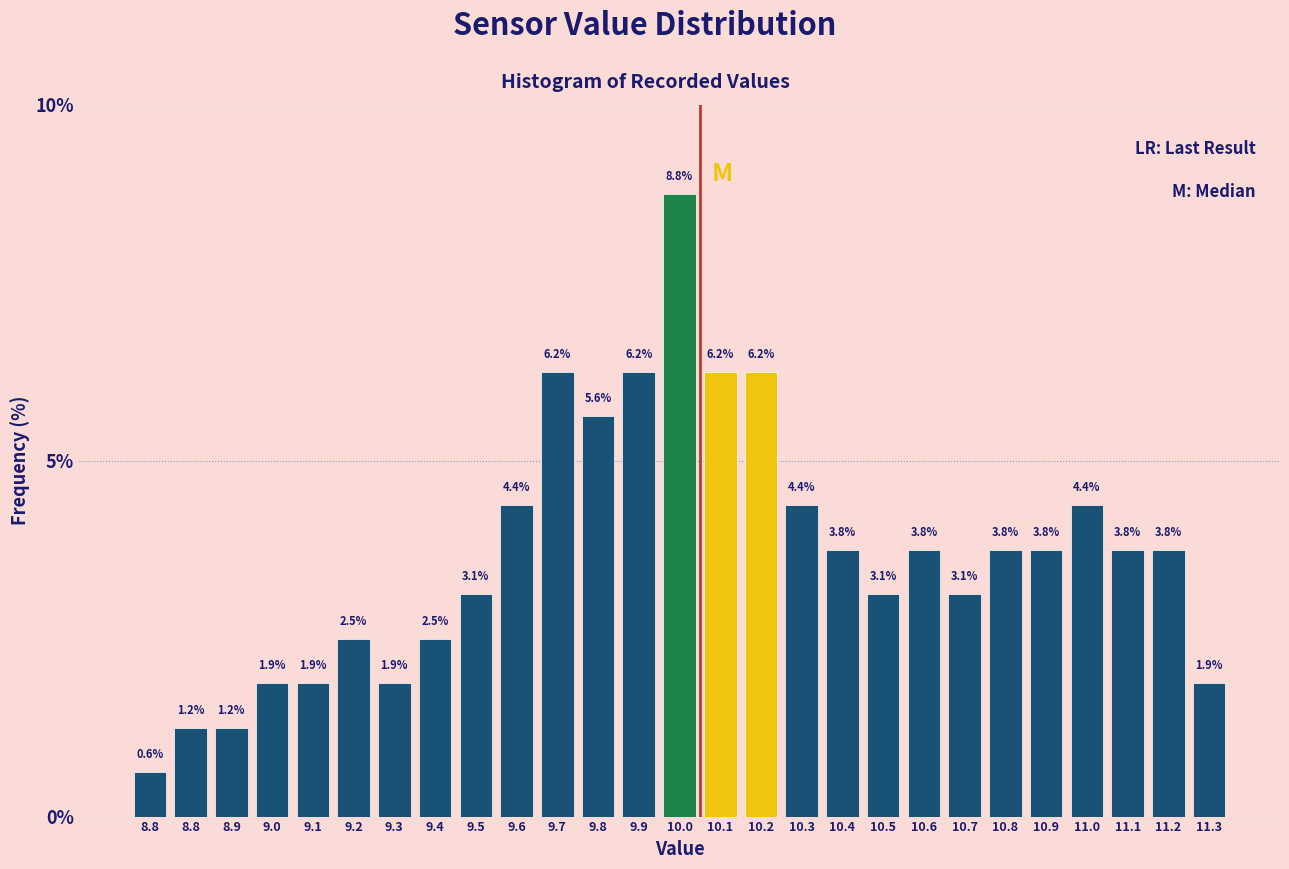

How many bars are there in total?

27